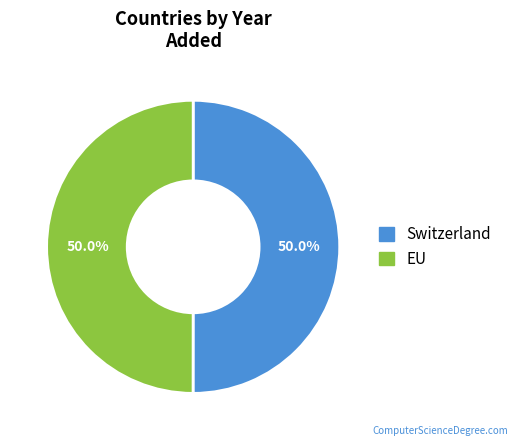

What is the ratio of the value at EU to the value at Switzerland?

1.0